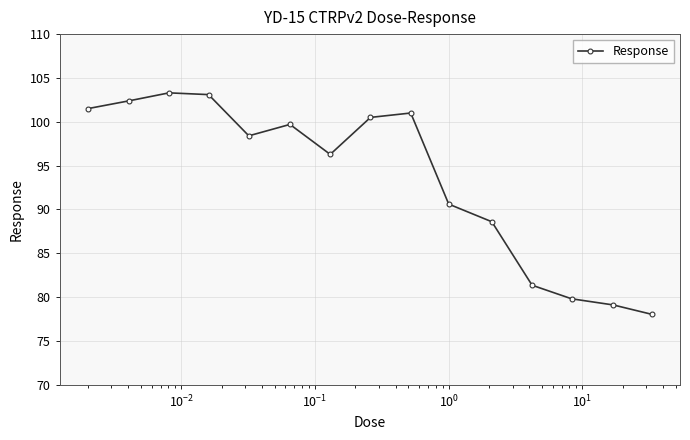

How many points are higher than both their immediate neighbors (excluding endpoints)?

3